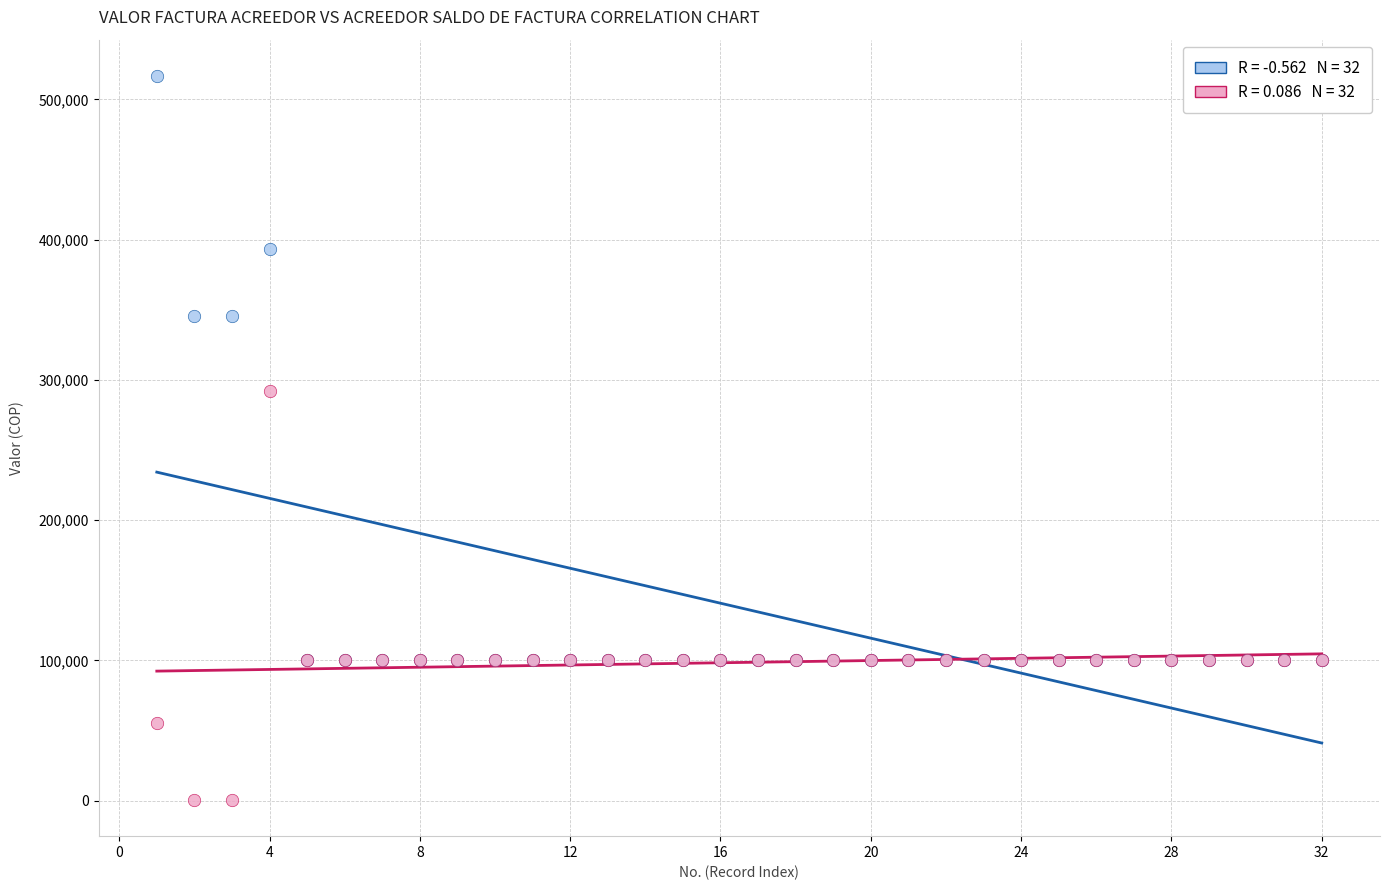

Across all series, what Y value is closest to 258611?

292063